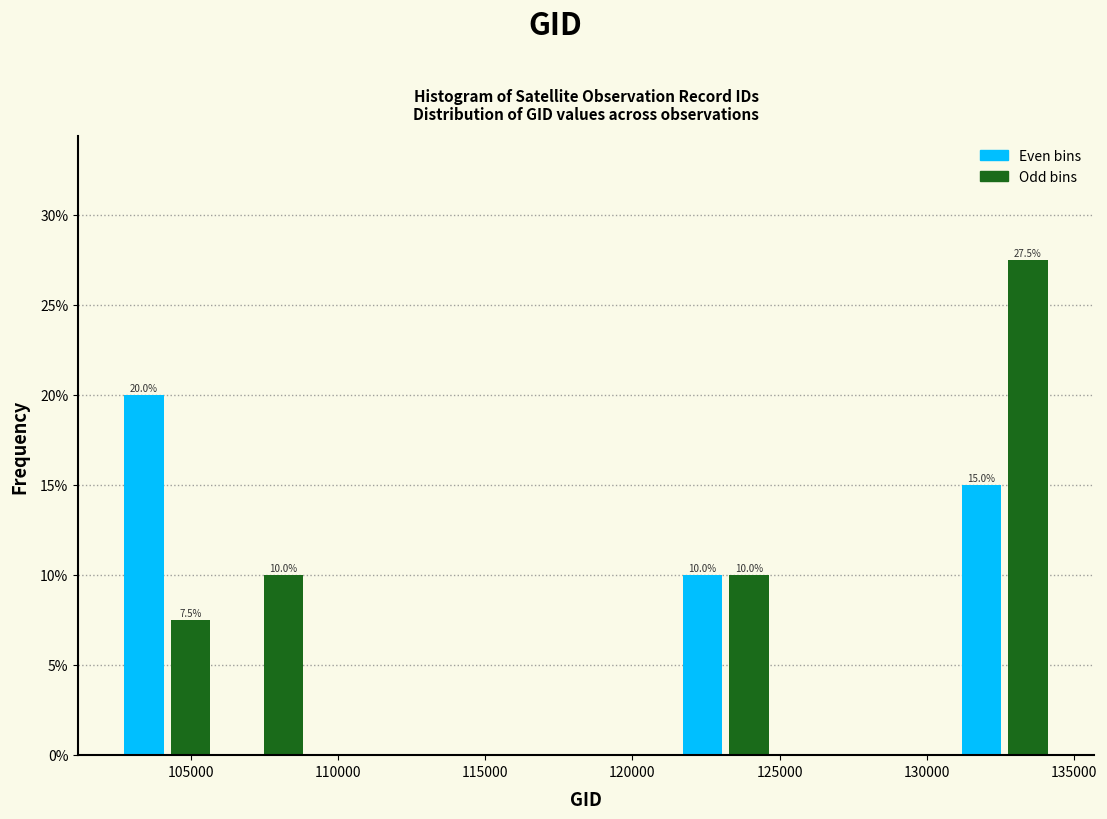

Around what value on the x-axis is the tallest bar? Give the approximate position of its centre, as read against the axis.

133500